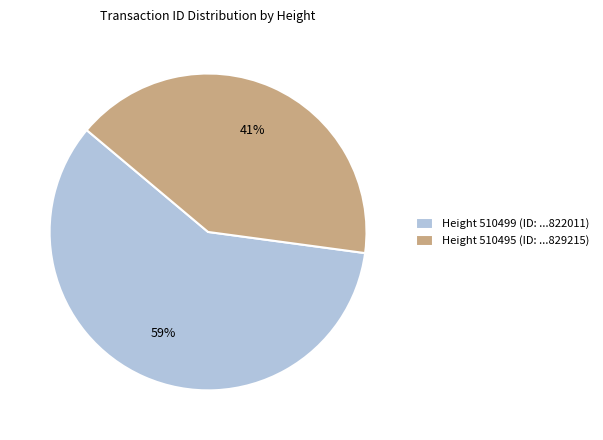

How many slices are in this pie chart?

2